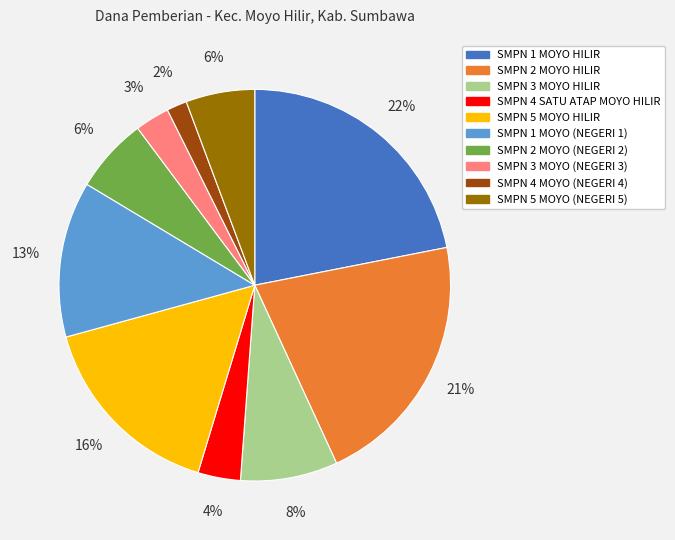

Does any single category account for the majority?

No